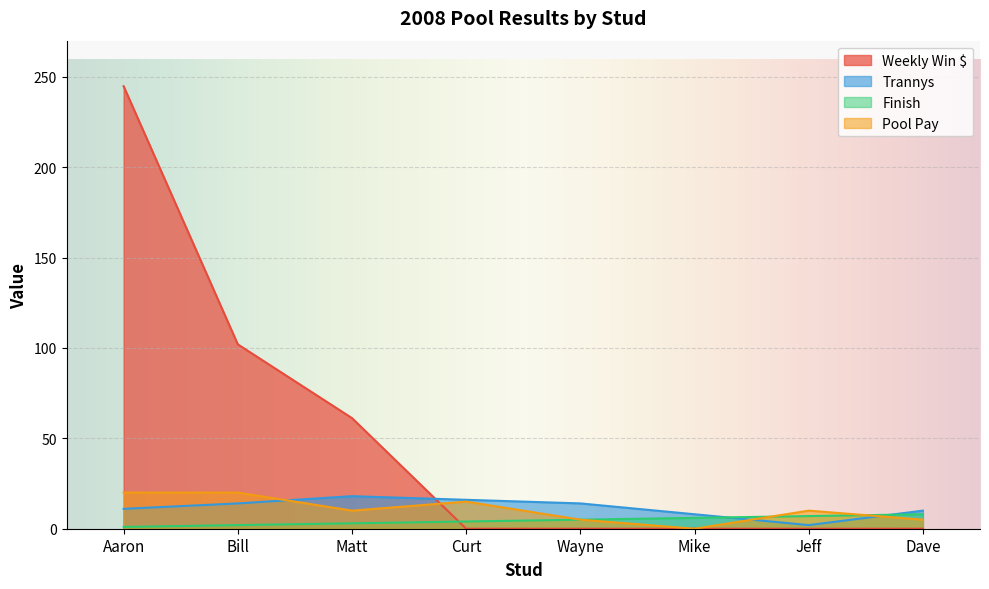

What is the greatest value displayed?

244.8